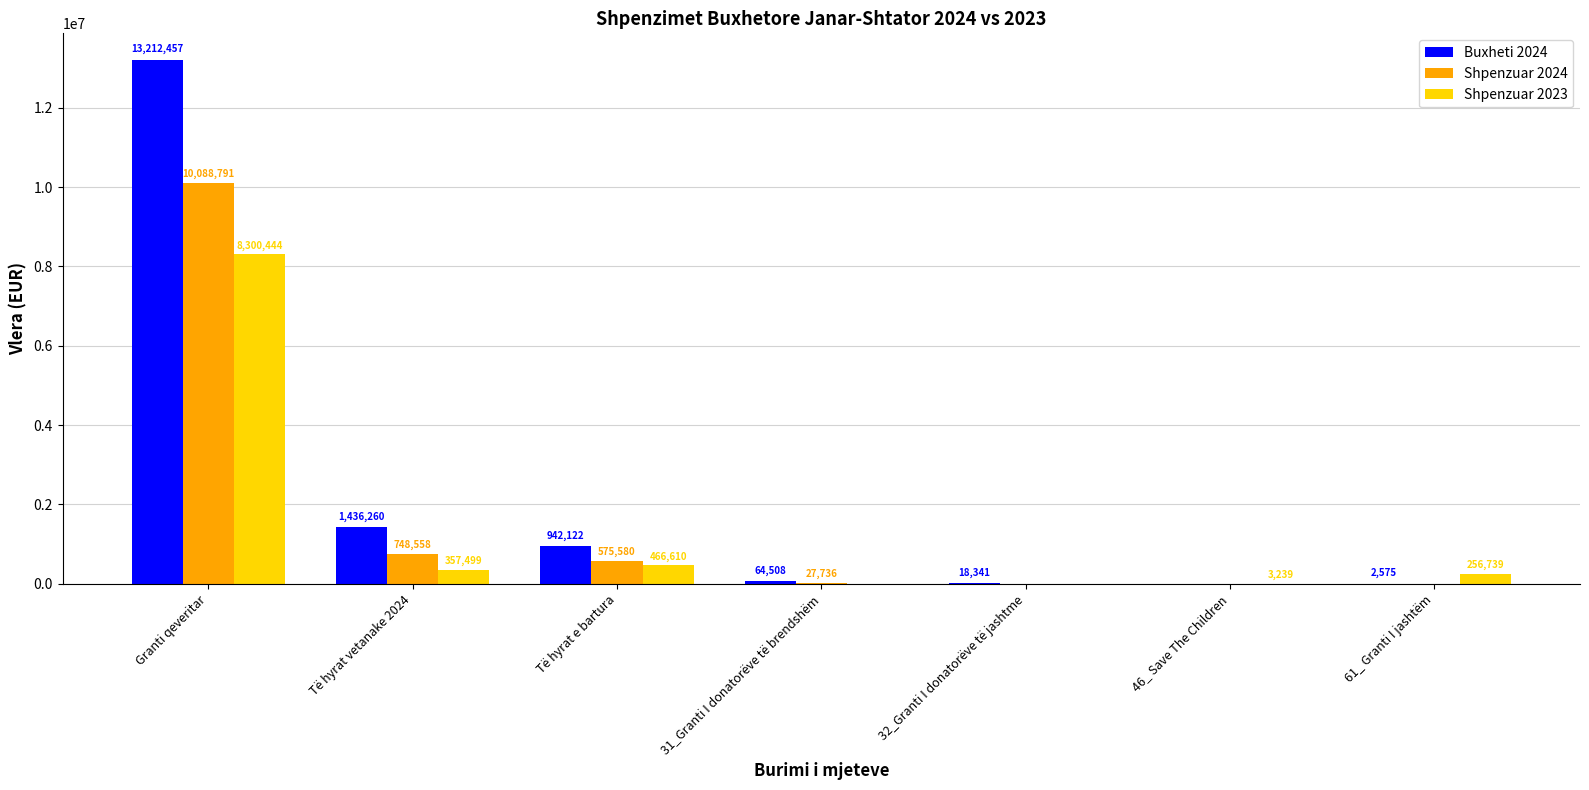

Where is Shpenzuar 2024 nearest to the value 5044395?

Të hyrat vetanake 2024